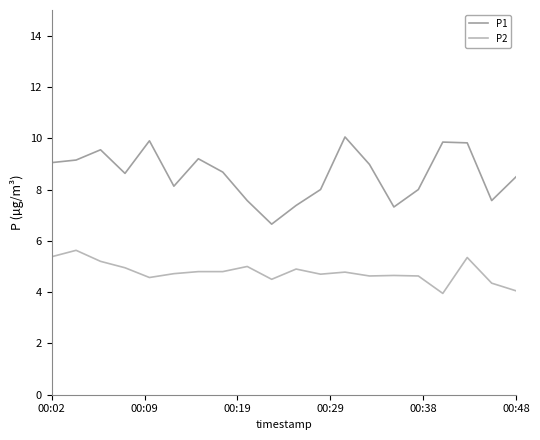

Which series has the widest spread of values?

P1